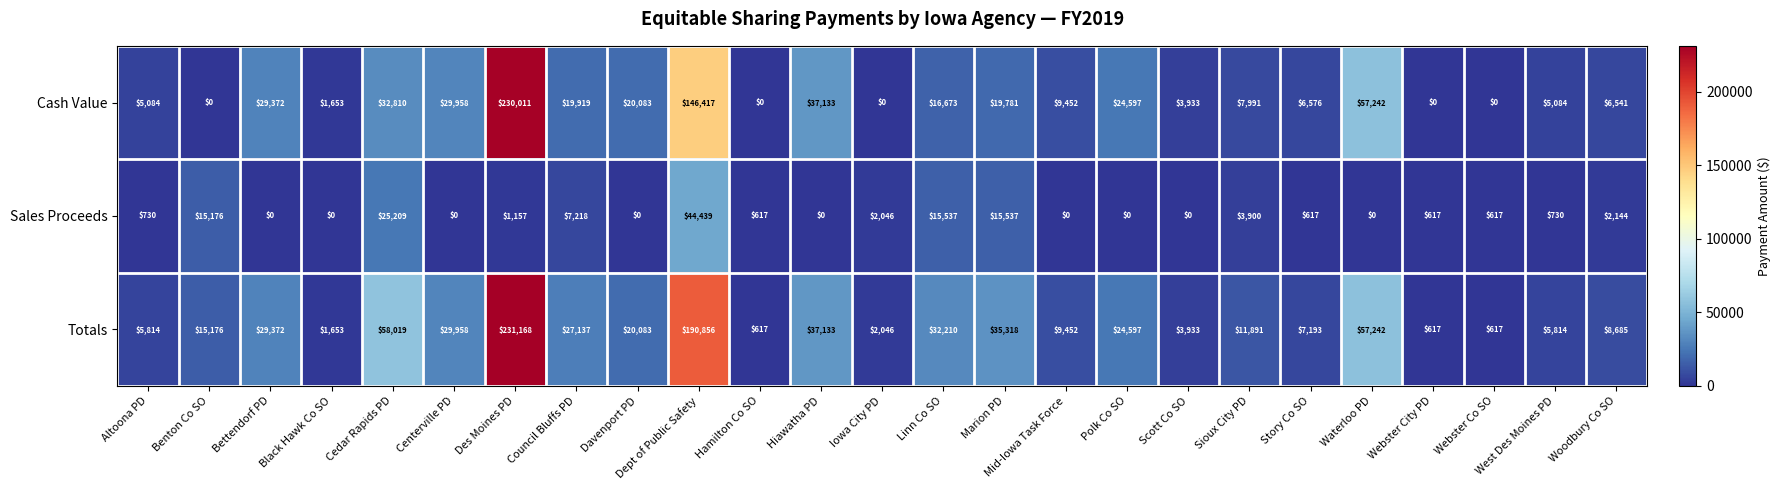

How many distinct data groups are displayed?

3